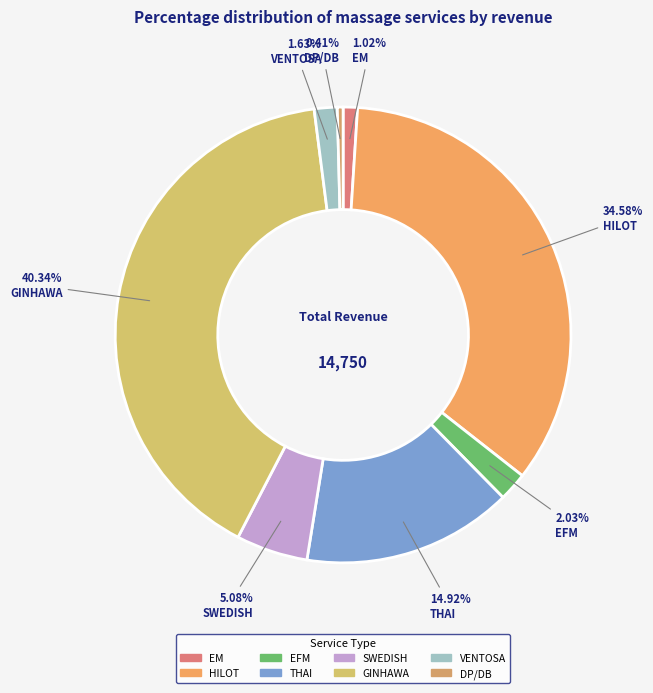

Combined, do GINHAWA and EM account for over 50%?

No